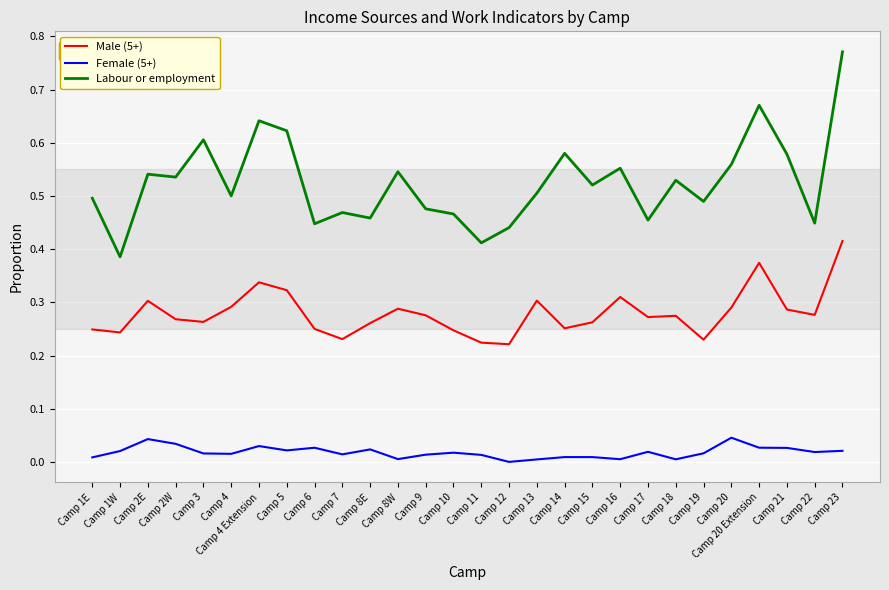

Does the chart display data point markers on the line(s)?

No